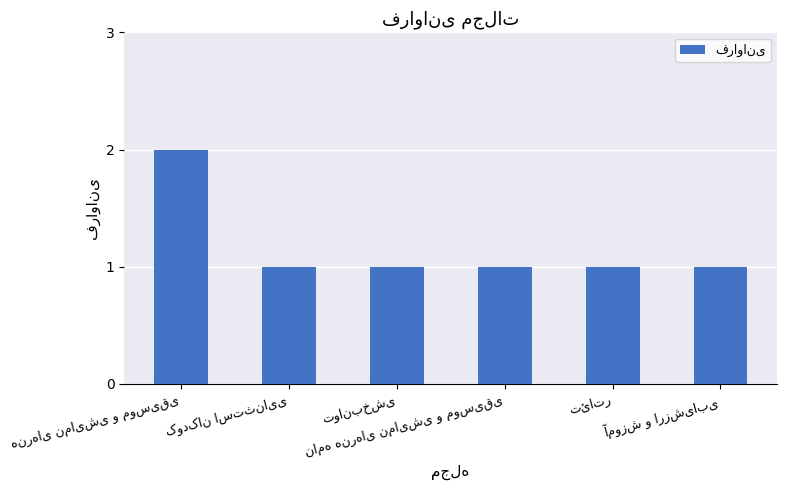

How many bars are there in total?

6